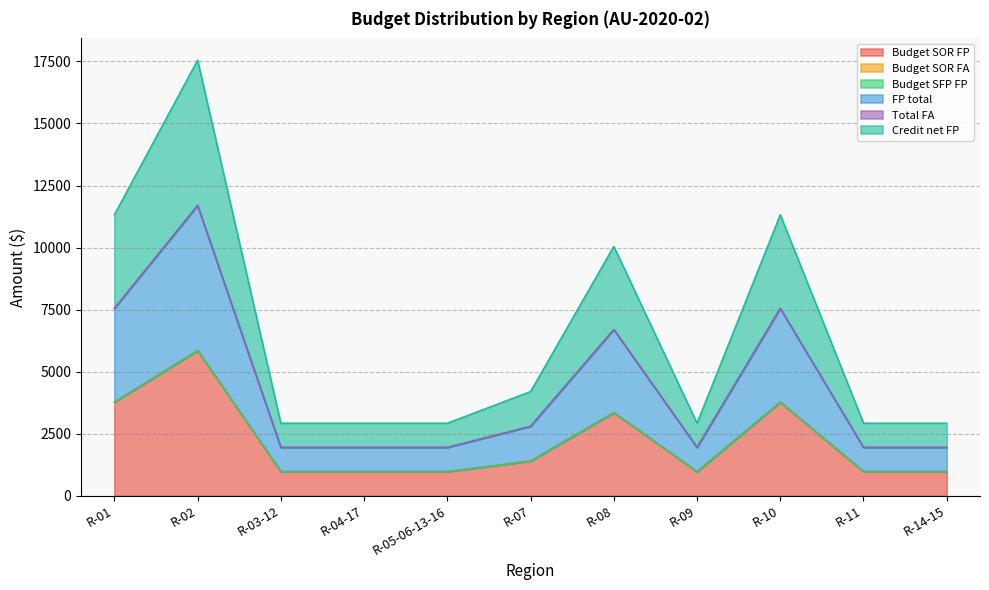

Reading left to right, list all the values displayed in this chart.

Budget SOR FP: 3775	5850	975	975	975	1400	3350	975	3775	975	975
FP total: 3775	5850	975	975	975	1400	3350	975	3775	975	975
Credit net FP: 3775	5850	975	975	975	1400	3350	975	3775	975	975